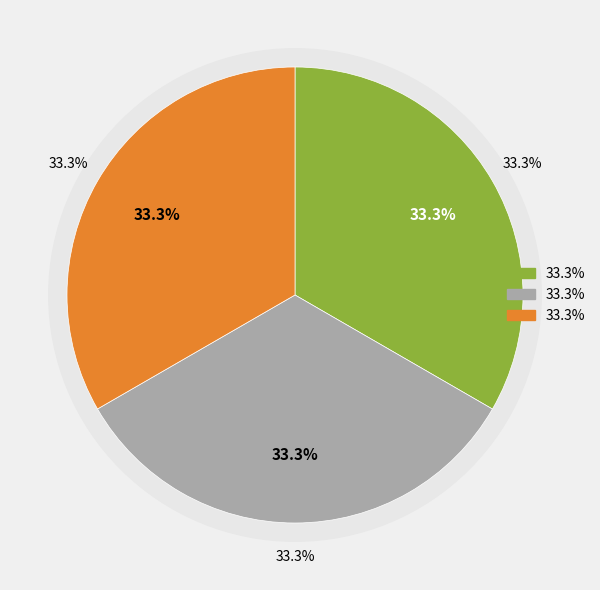

How much of the chart is everything except Moonlight Meeting?

66.7%